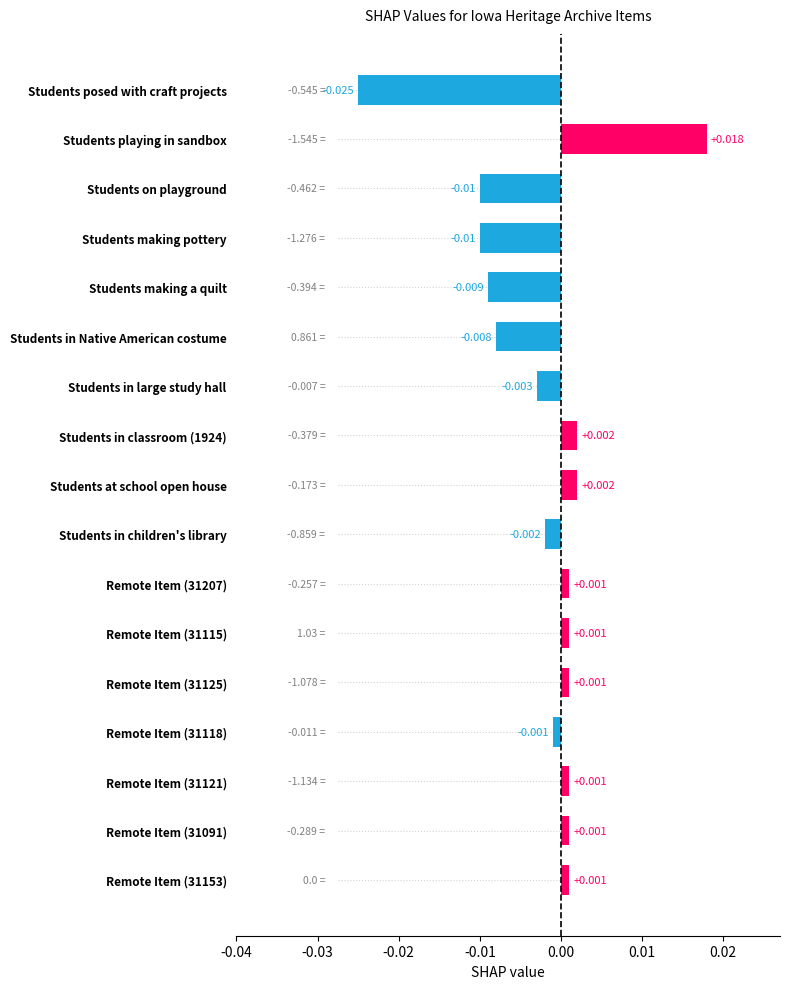

Which has a higher value, Students playing in sandbox or Students in classroom (1924)?

Students playing in sandbox